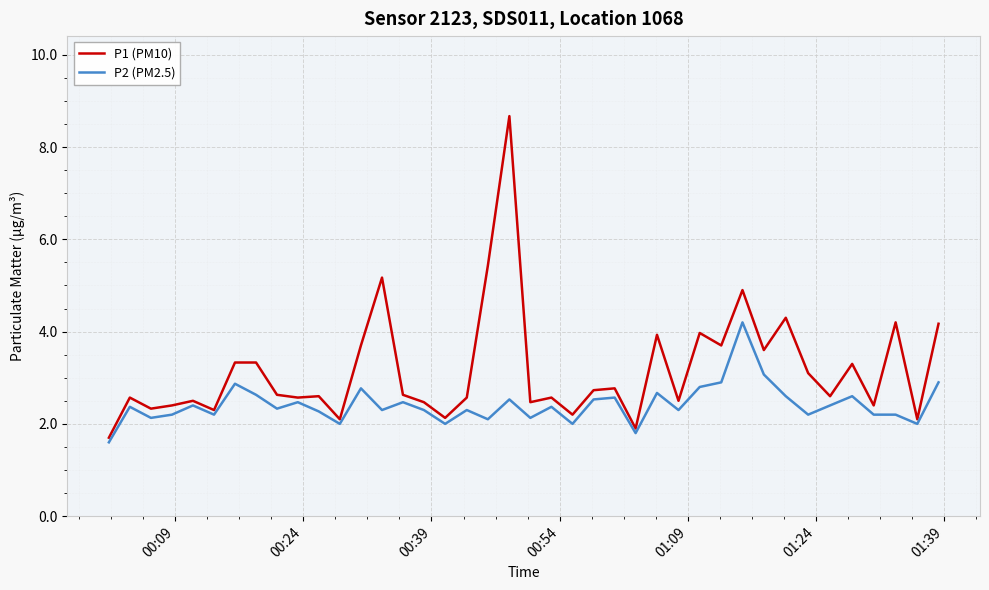

Which series has the largest range (max minus min)?

P1 (PM10)